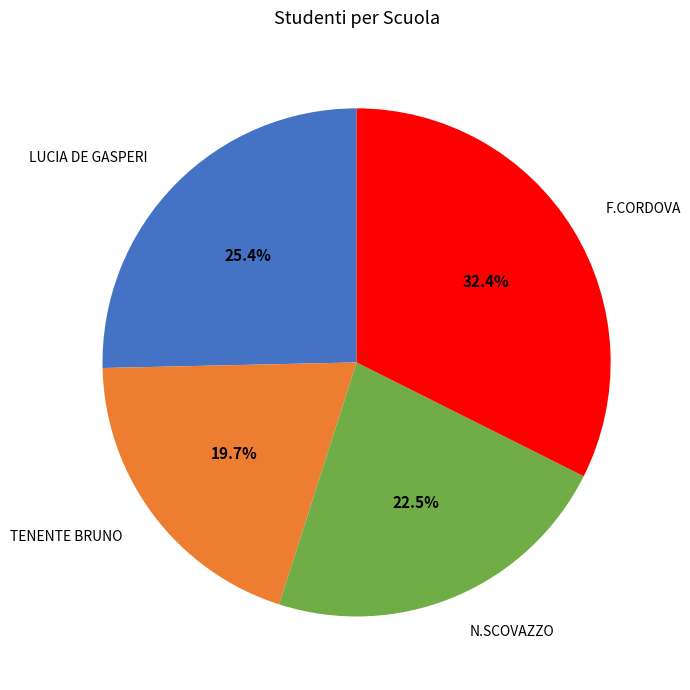

Which category has the biggest portion of the pie?

F.CORDOVA